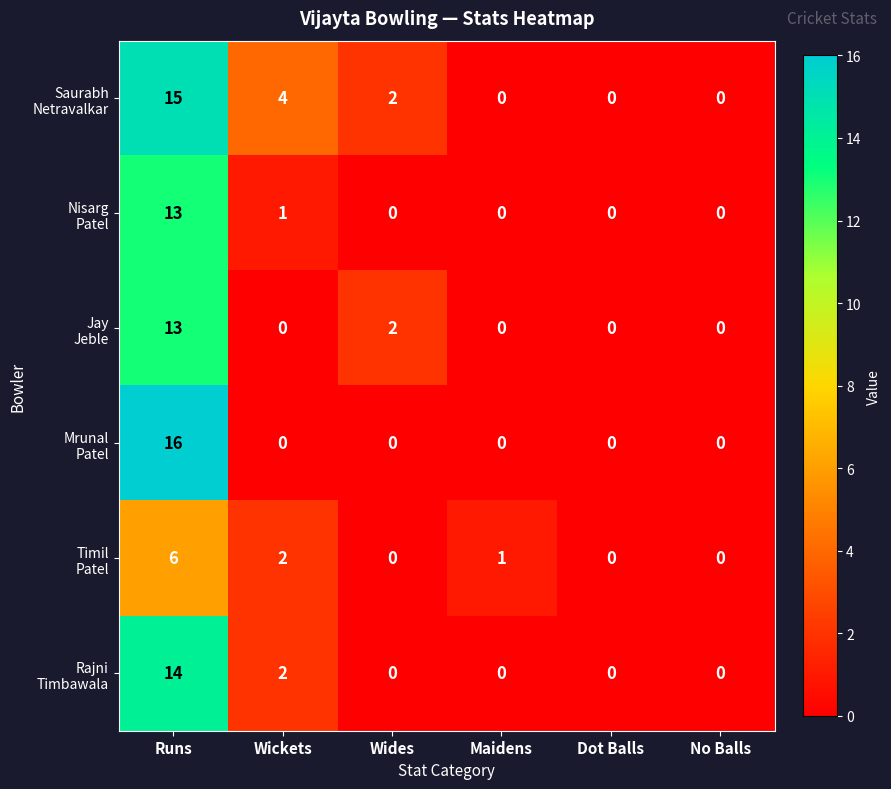

What is the spread (max minus min) of values at Runs?

10